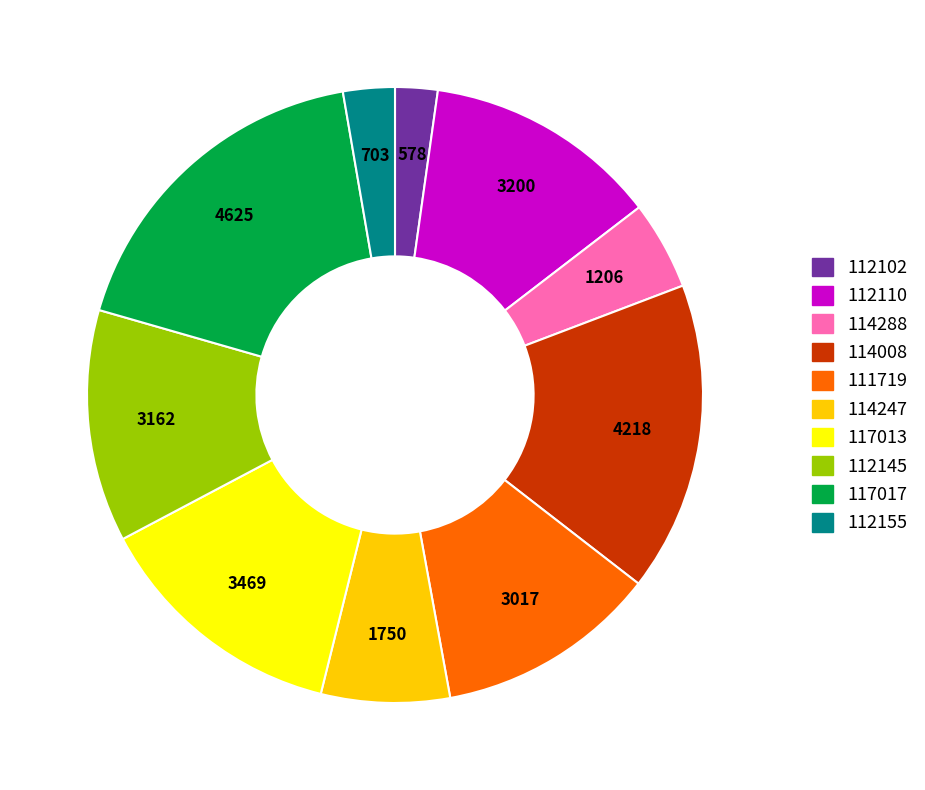

Which category has the biggest portion of the pie?

117017